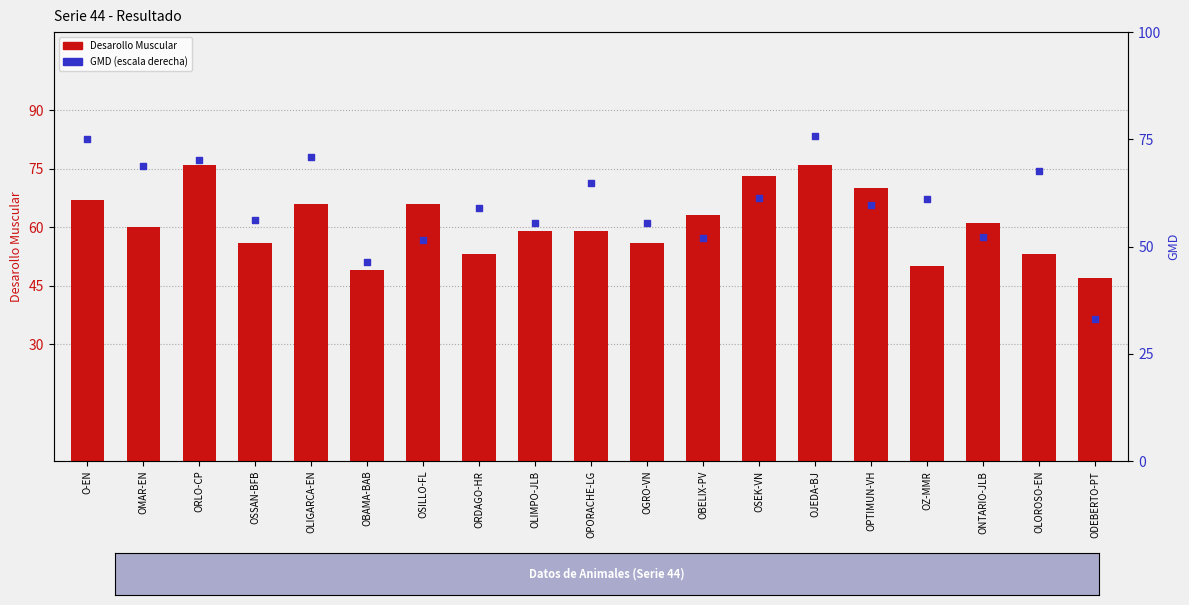

What are all the series names shown in the legend?

Desarollo Muscular, GMD